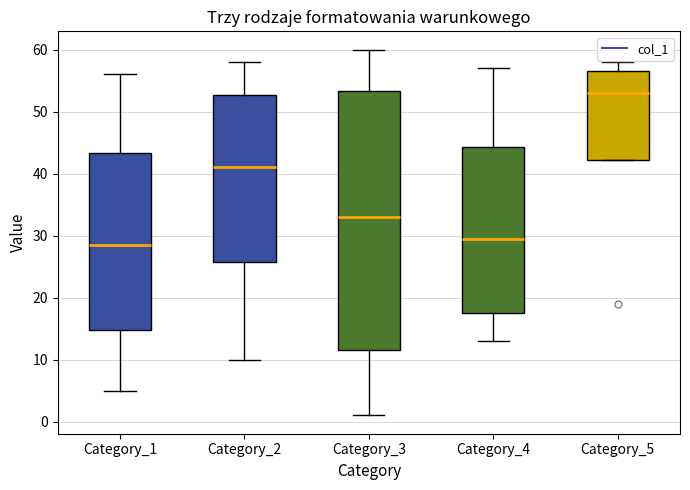

Where is the lower edge of the box for Category_2 on the y-axis? The values are not printed on the chart, so give them approximately, as read against the axis.

26